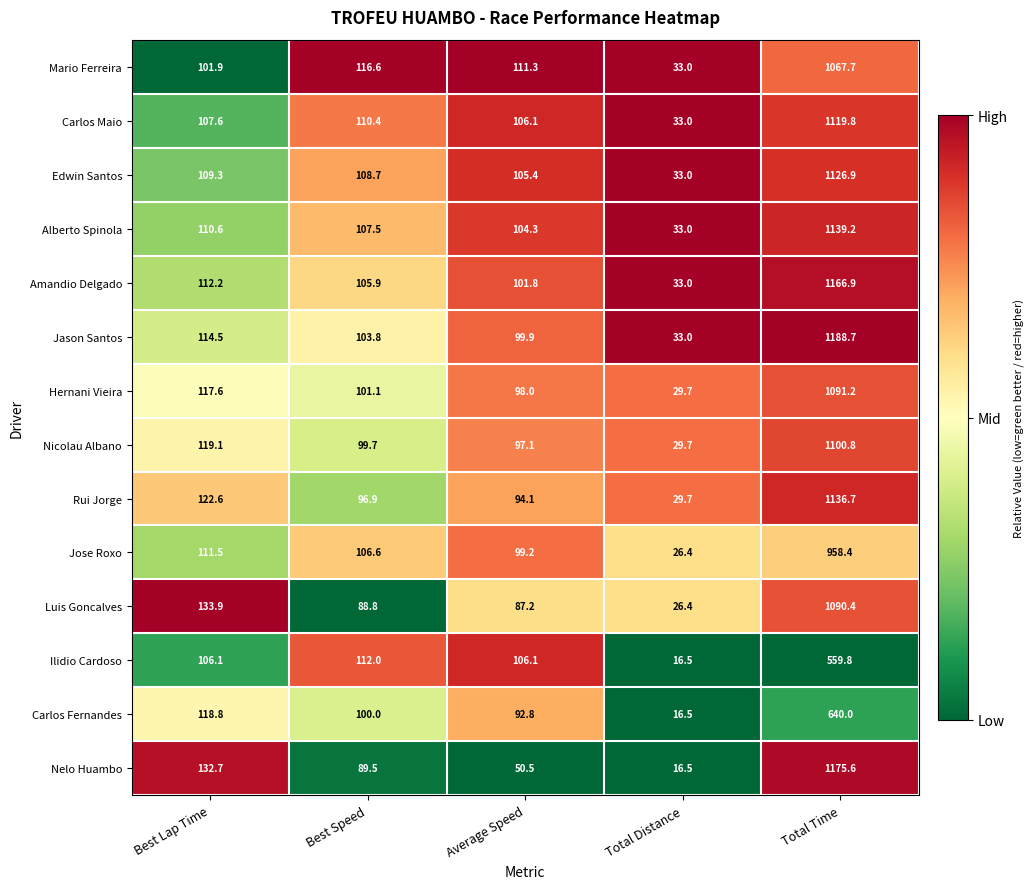

What is the greatest value displayed?

1188.7